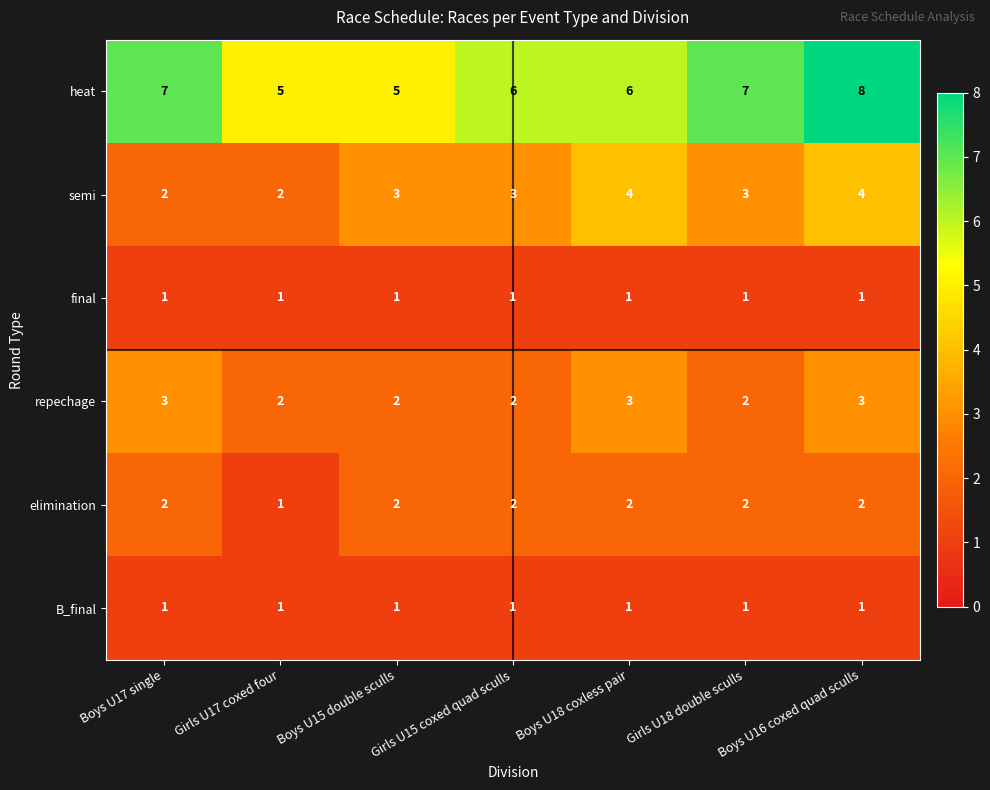

What is the difference between the maximum and minimum values in the heat series?

3